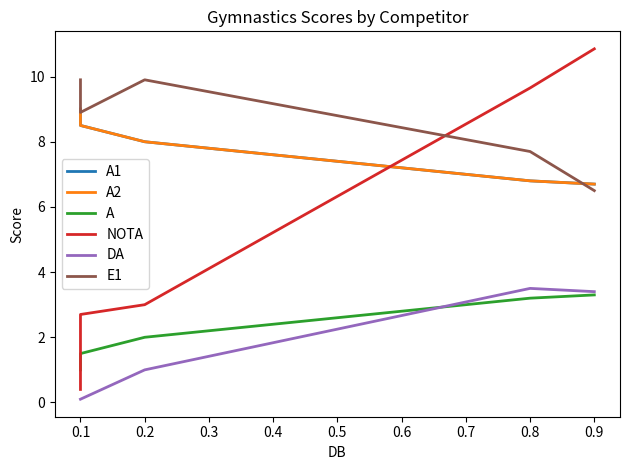

How many values in the A series exceed 2?

2